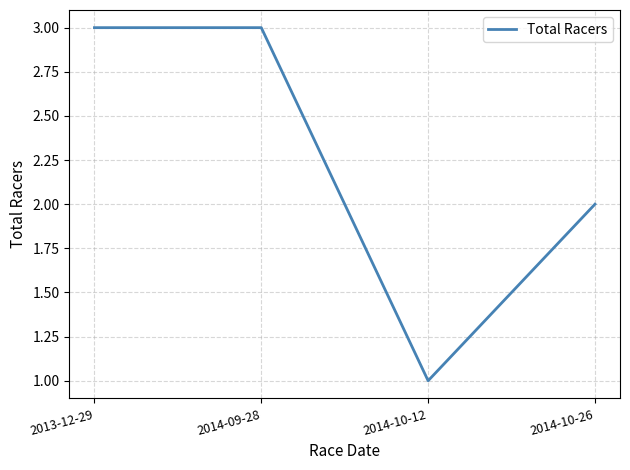

Does the chart display data point markers on the line(s)?

No